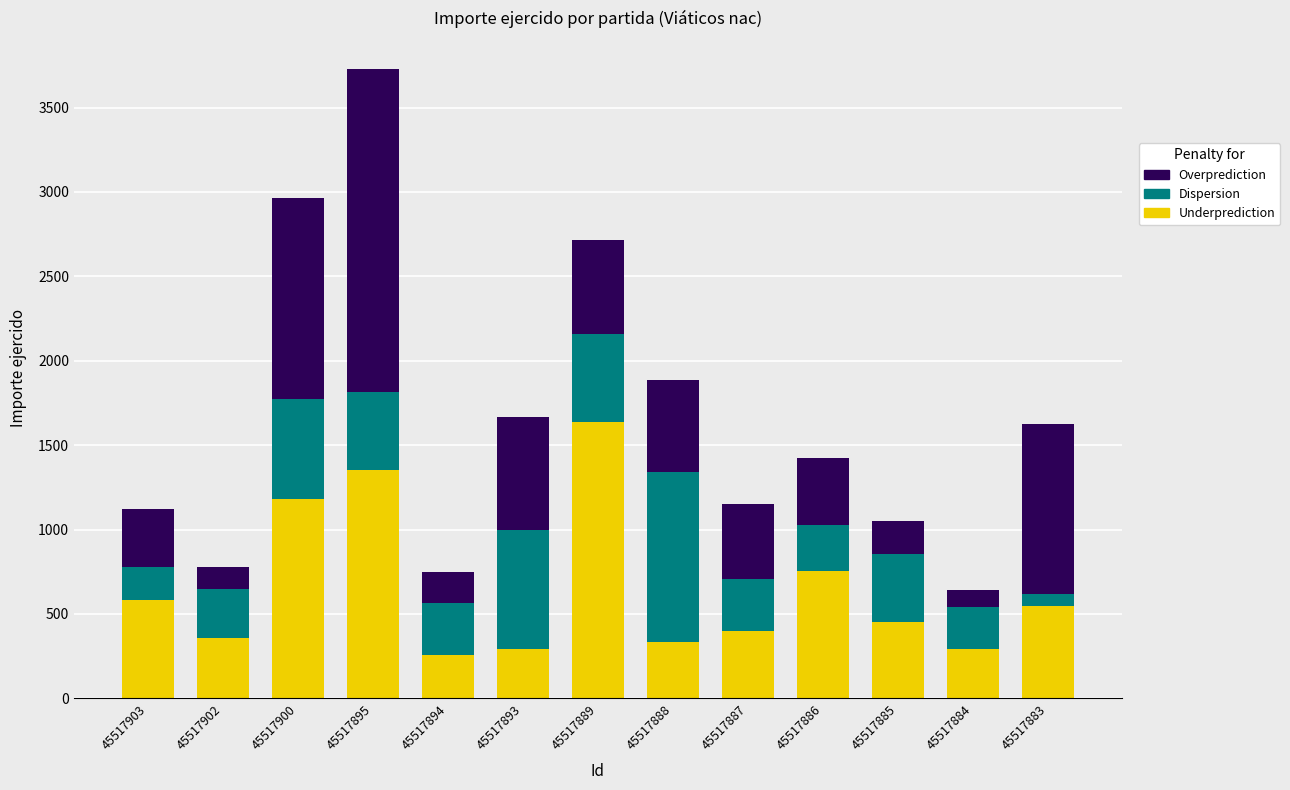

At which category is the sum across all series the highest?

45517895